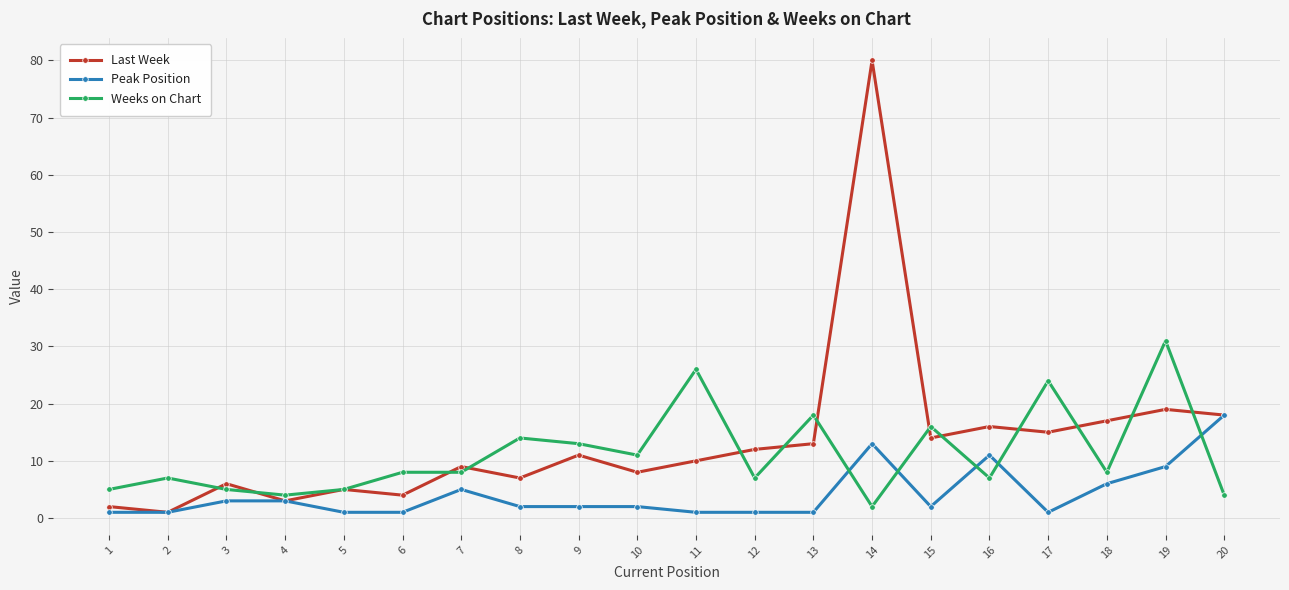

True or false: Weeks on Chart and Peak Position cross at least once.

True